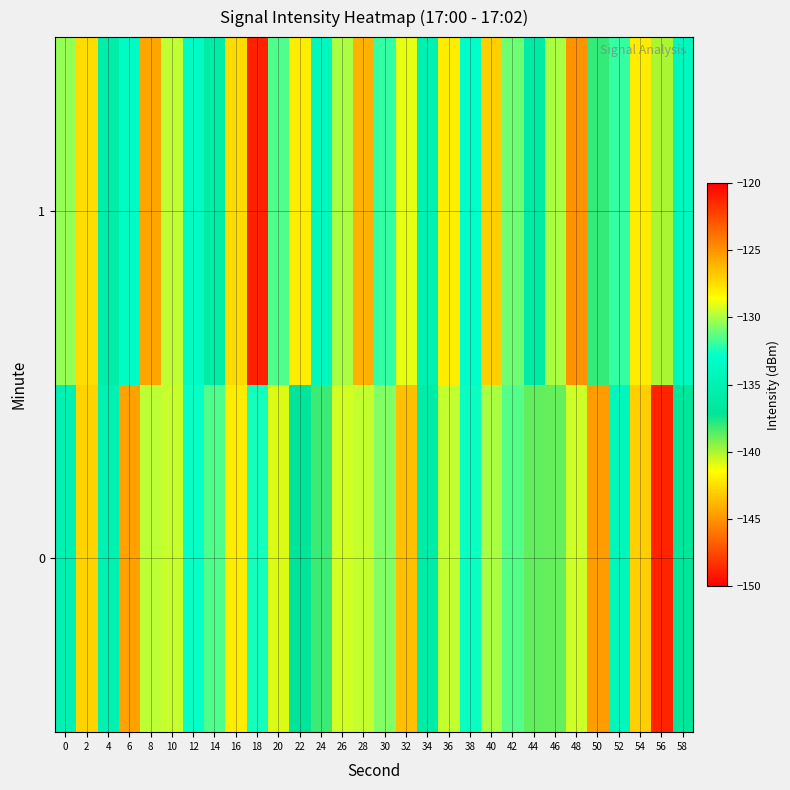

At which category is the sum across all series the highest?

18